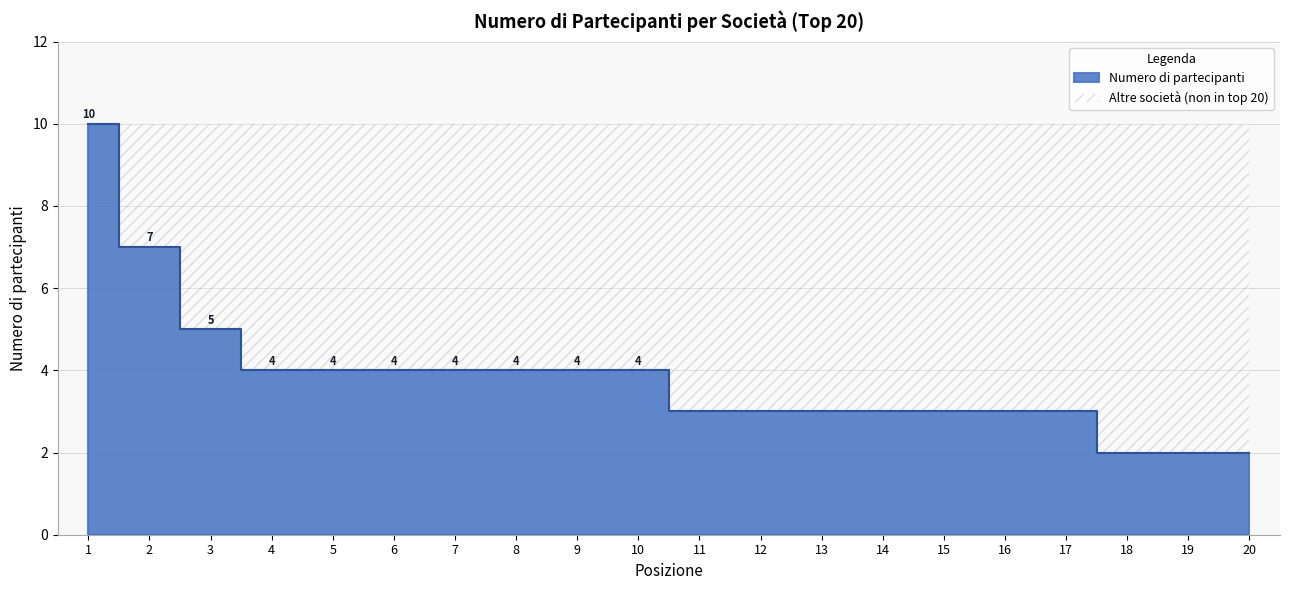

Between 16 and 2, which is larger?

2